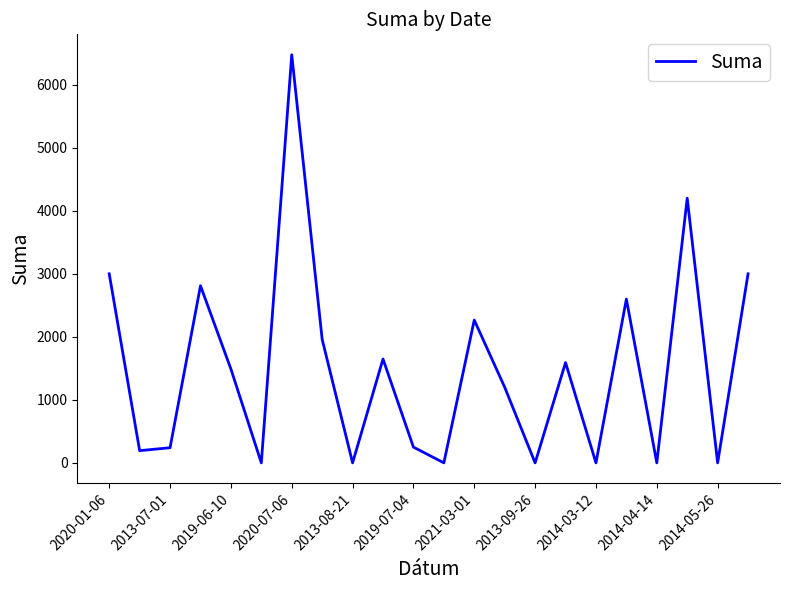

What is the greatest value displayed?

6476.9